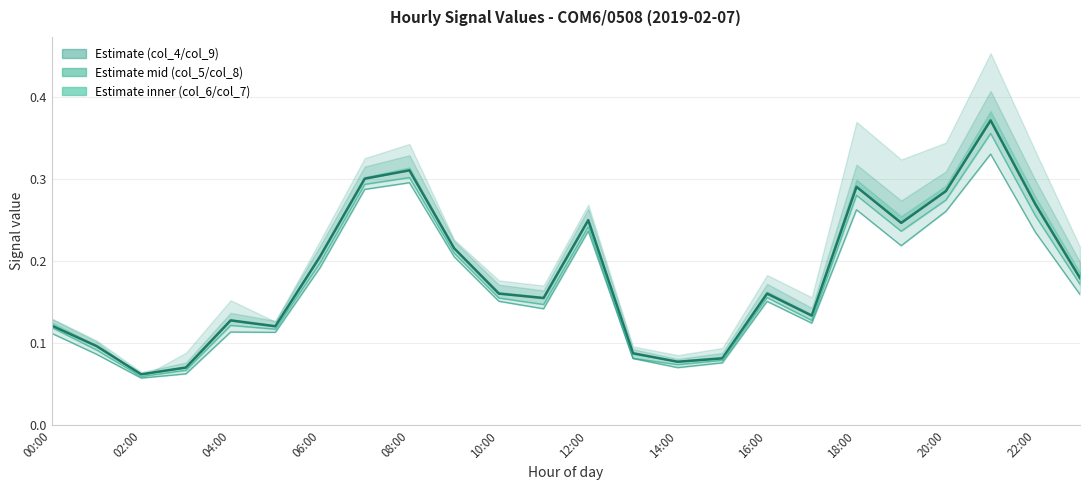

True or false: col_9 has more than 2 points higher than both neighbors.

True